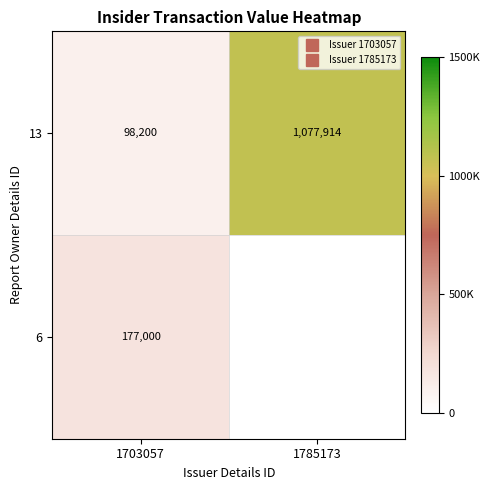

List the labels in order of 13 value, largest first.

1785173, 1703057